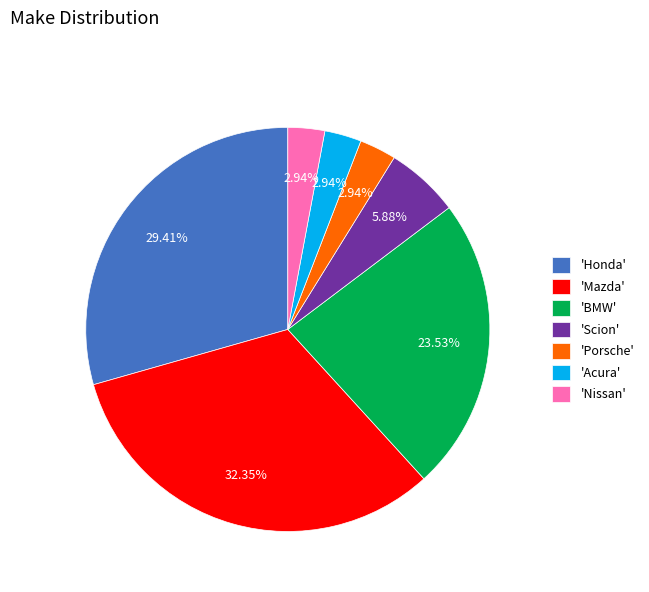

Approximately how many times larger is the value at 'Honda' compared to 'Porsche'?

10.0